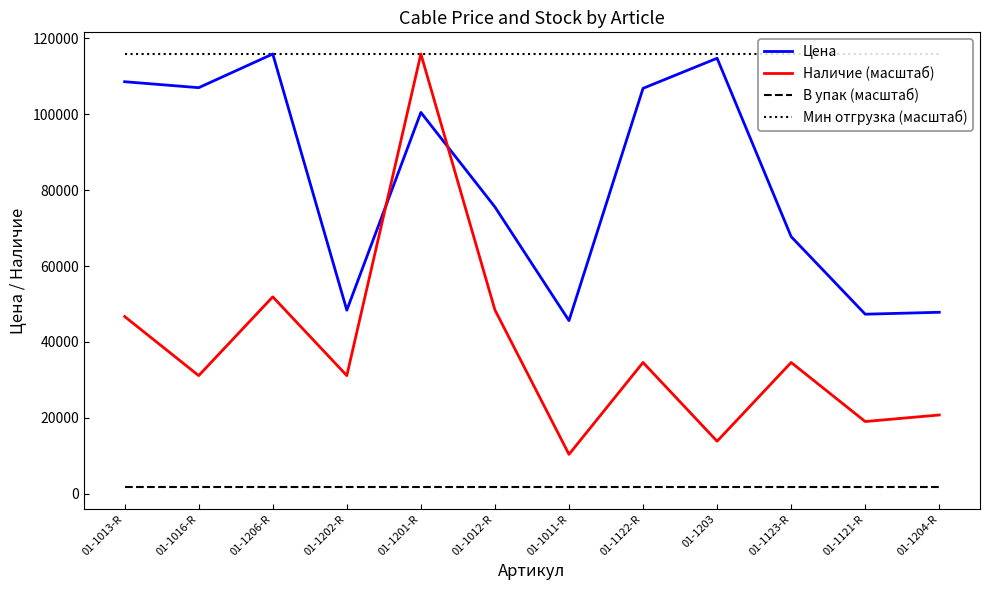

True or false: Наличие (масштаб) has more than 1 interior local peaks.

True